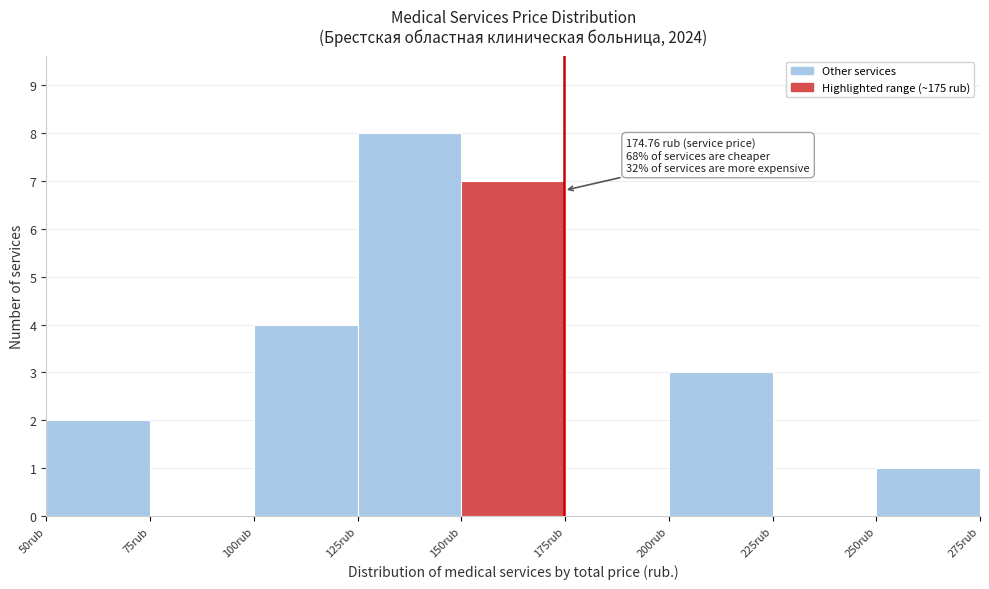

Which range on the x-axis has the tallest bar?

125 to 150